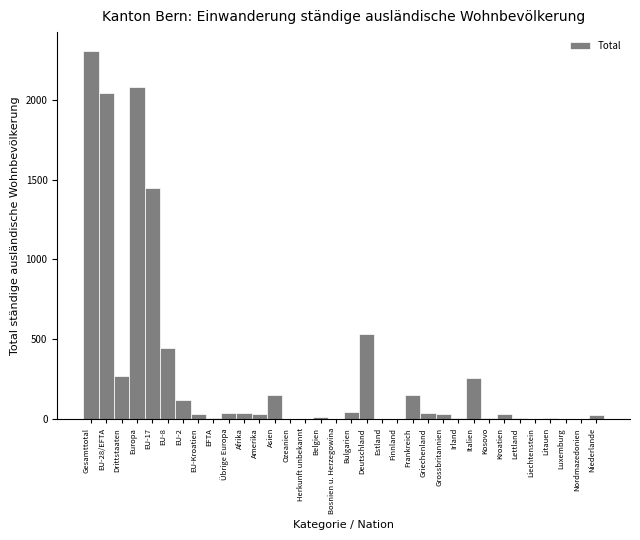

What is the greatest value displayed?

2309